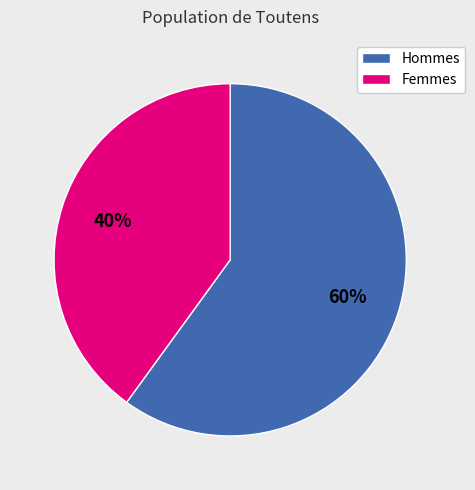

To the nearest percent, what percentage of the pie is Femmes?

40%